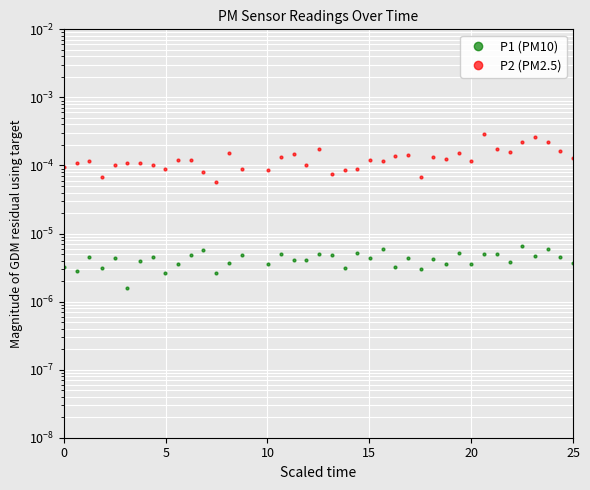

Is the value of P1 (PM10) at 27 greater than the value of P2 (PM2.5) at 25?

No